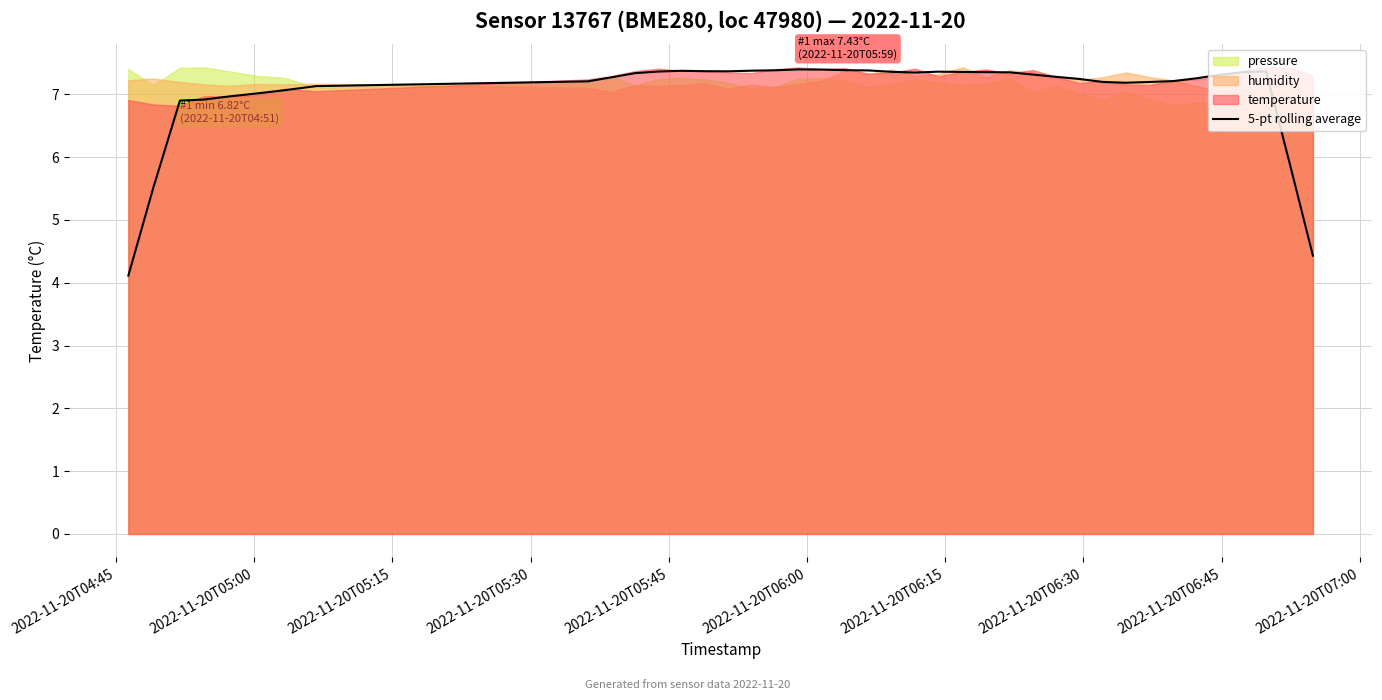

What is the lowest value of the 5-pt rolling average series?

4.1